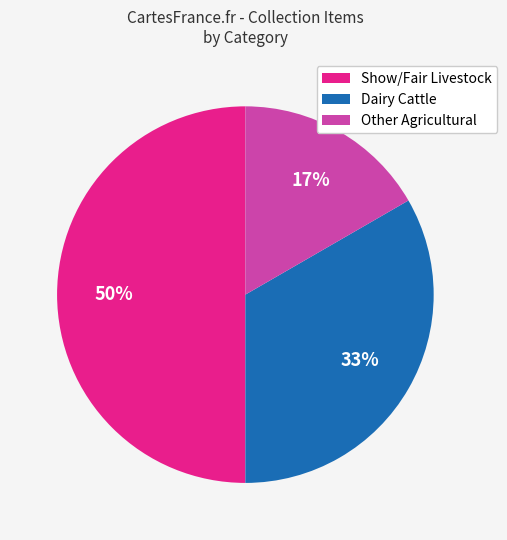

To the nearest percent, what is the average slice percentage?

33%